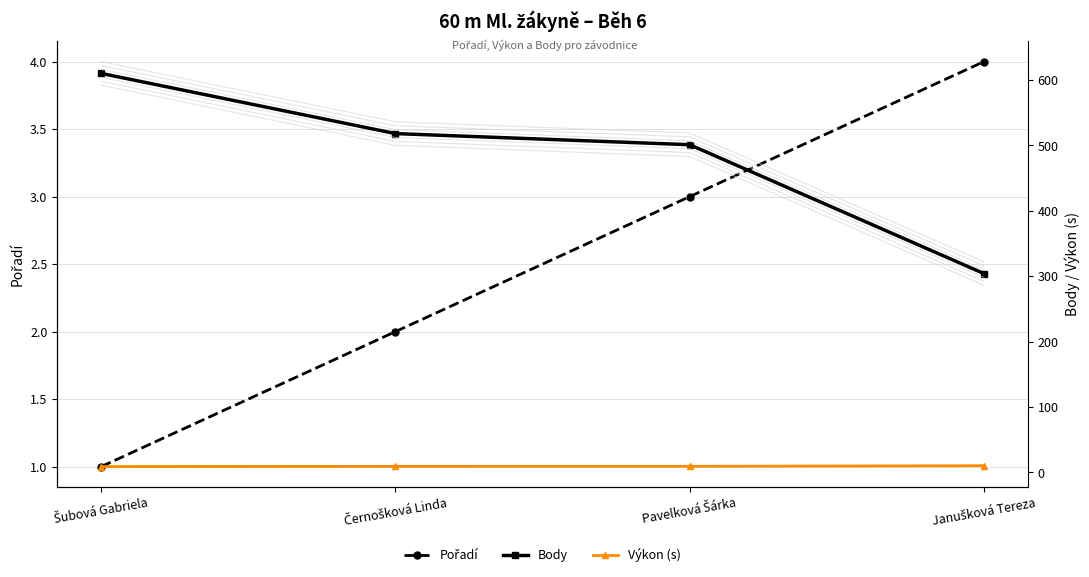

The Body series shows 258.8 at Černošková Linda. True or false?

False